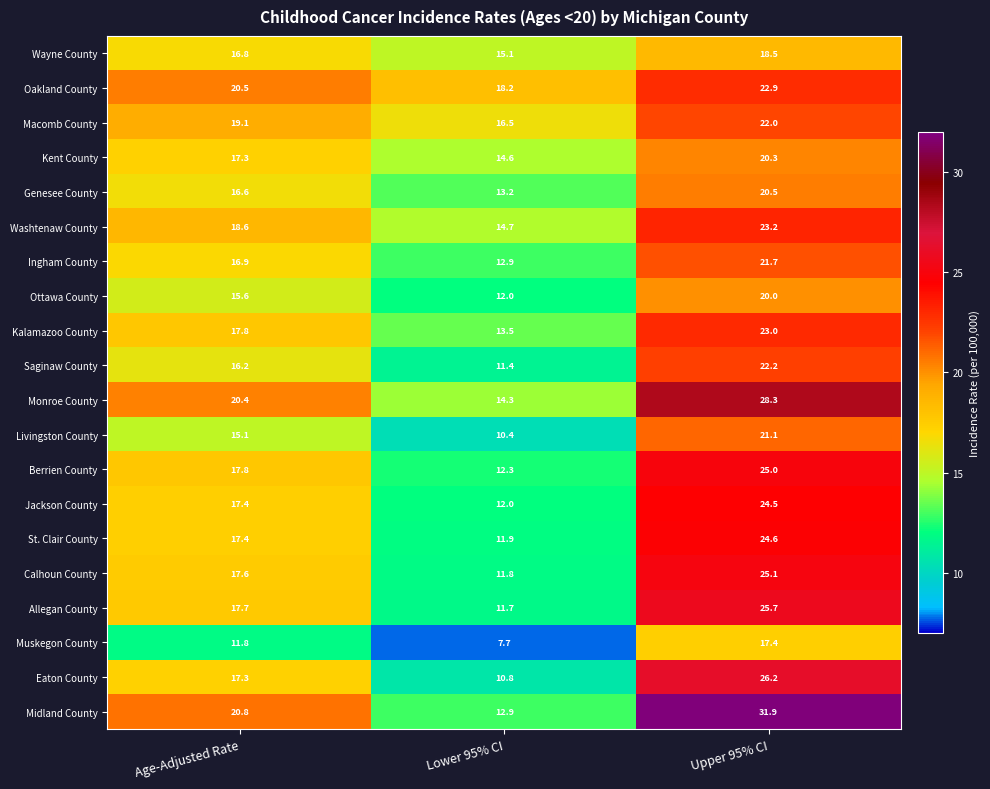

At which label does Wayne County first exceed 16?

Age-Adjusted Rate